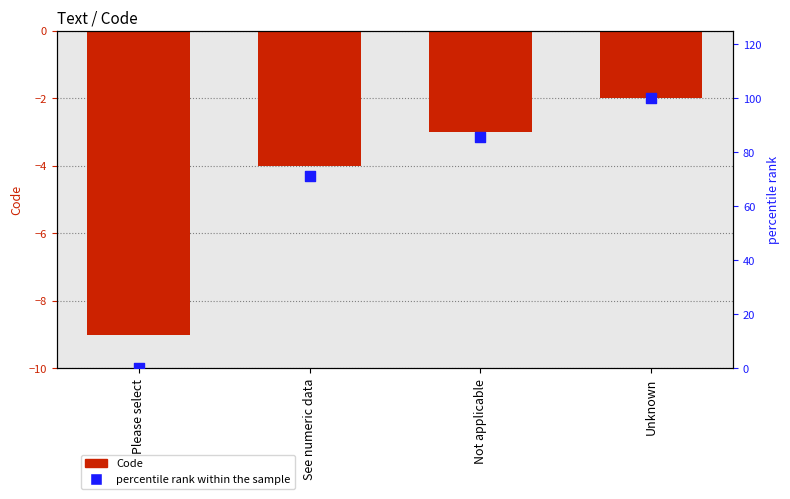

Which series contains the lowest Y value?

Code